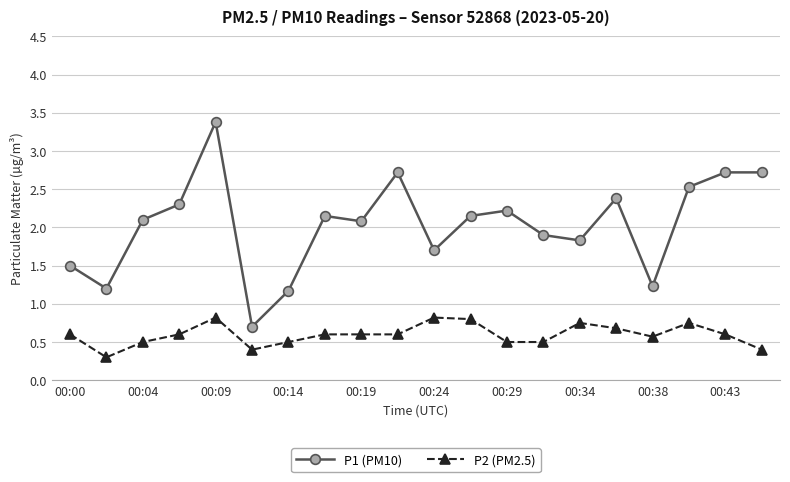

True or false: P1 (PM10) has more than 2 points higher than both neighbors.

True